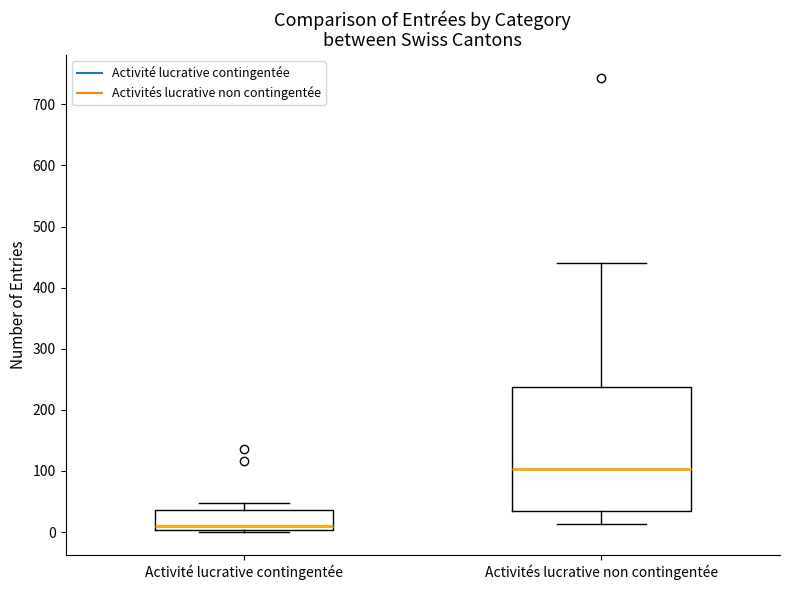

Comparing the boxes themselves (not the whiskers), which one is the tallest?

Activités lucrative non contingentée